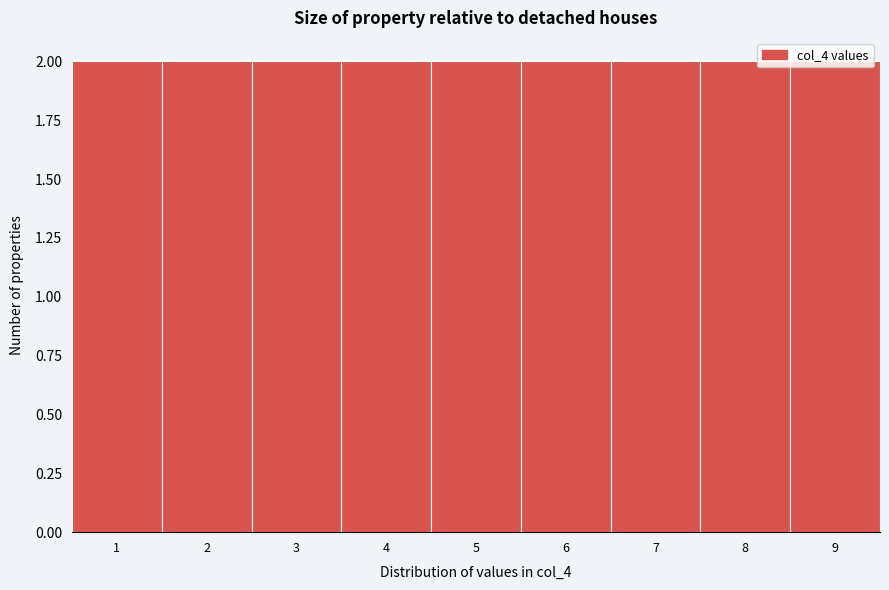

Reading left to right, transcribe this chart: for each bar, give the range it covers on the x-axis and its height. The values are not printed on the chart, so give them approximately, as read against the axis.

0.5 to 1.5: 2
1.5 to 2.5: 2
2.5 to 3.5: 2
3.5 to 4.5: 2
4.5 to 5.5: 2
5.5 to 6.5: 2
6.5 to 7.5: 2
7.5 to 8.5: 2
8.5 to 9.5: 2